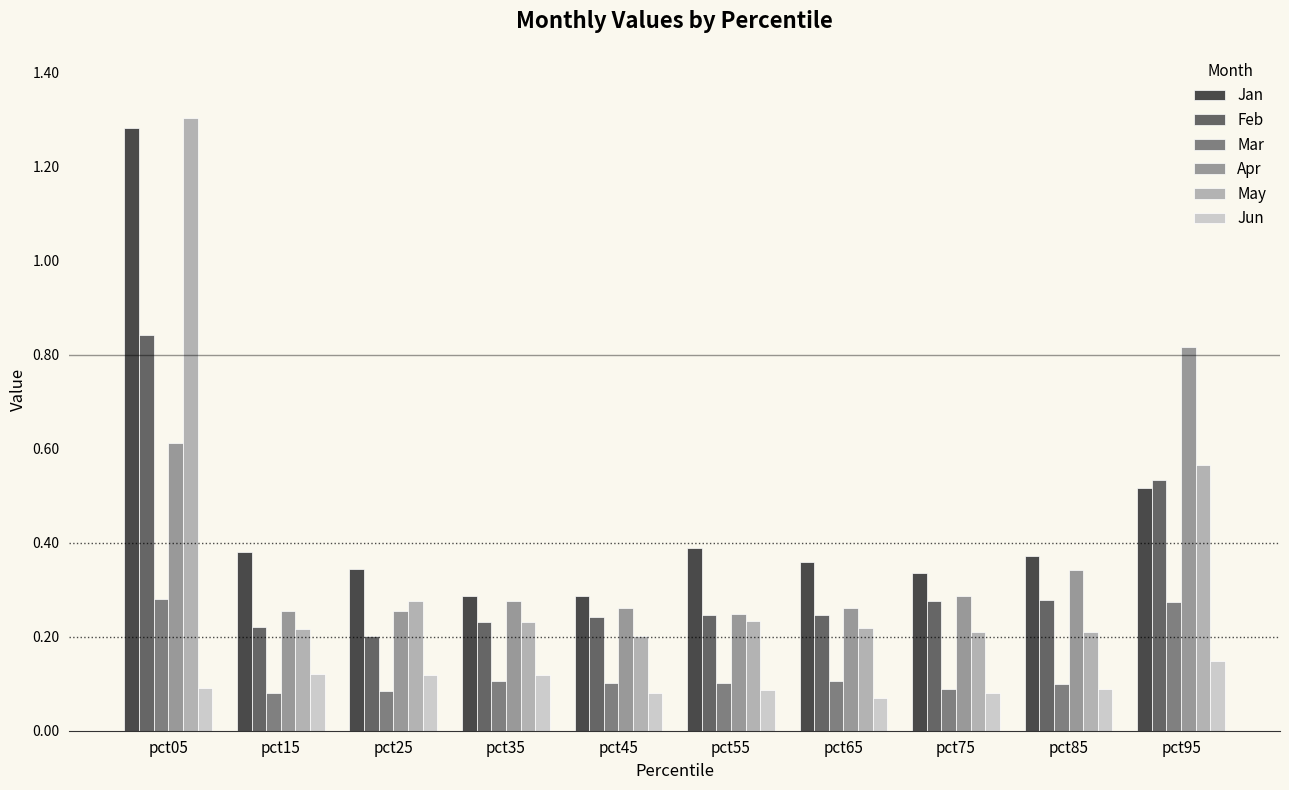

How many Apr values are between 0 and 1?

10